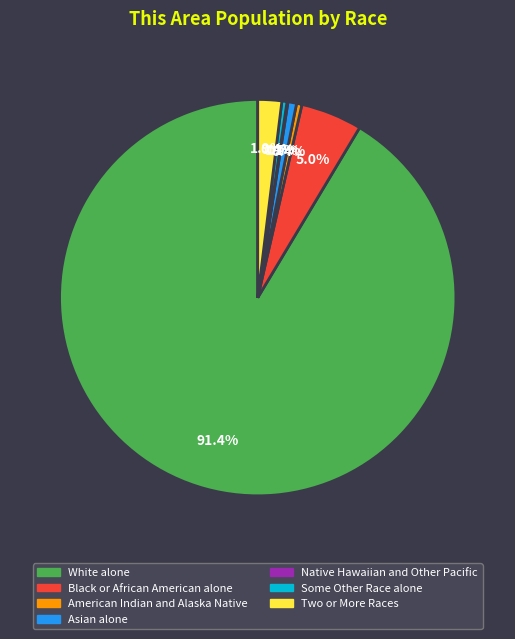

What is the ratio of the value at Two or More Races to the value at Some Other Race alone?

4.7